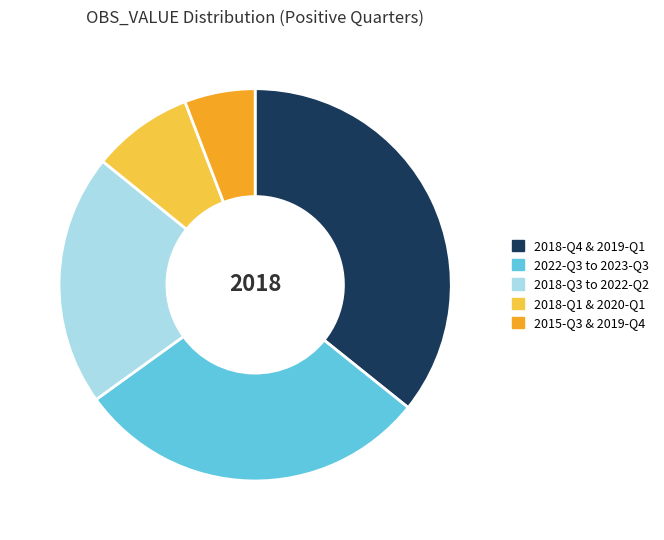

Do 2018-Q3 to 2022-Q2 and 2015-Q3 & 2019-Q4 together represent more than half of the pie?

No